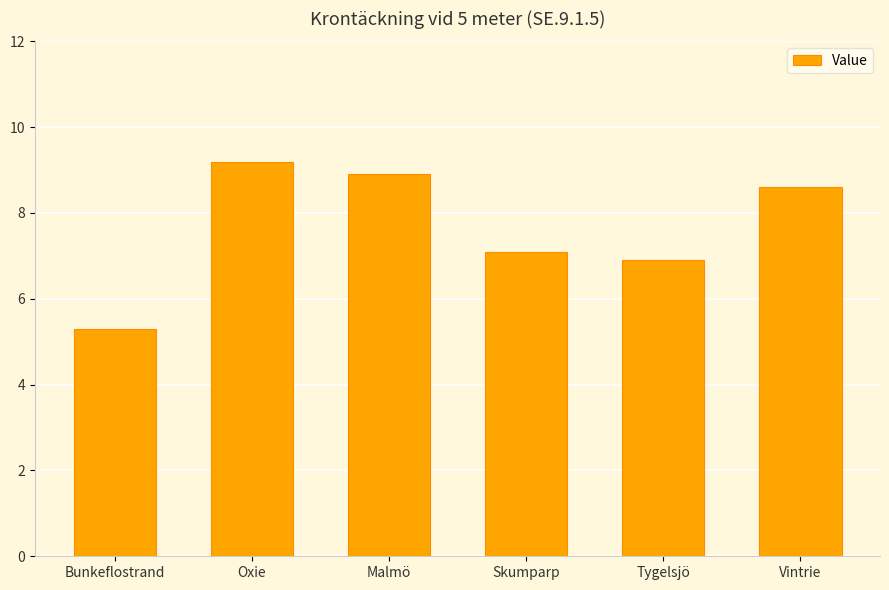

Read the value at Oxie.

9.2